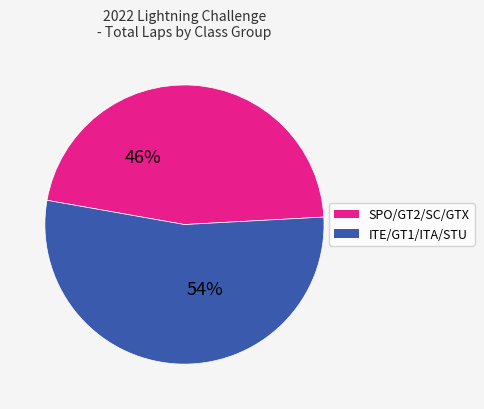

Is there any slice that represents more than half of the pie?

Yes